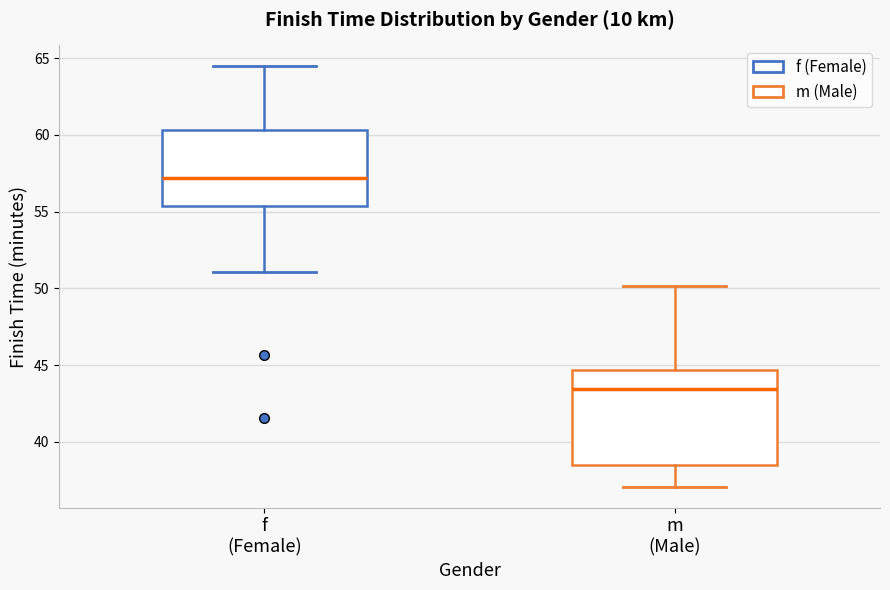

Reading left to right, read every box against the y-axis: the position of its median line, the range the box covers, and the ends of its whiskers. The values are not printed on the chart, so give them approximately, as read against the axis.

f (Female): median 57.0, box 55.5 to 60.5, whiskers 51.0 to 64.5
m (Male): median 43.5, box 38.5 to 44.5, whiskers 37.0 to 50.0